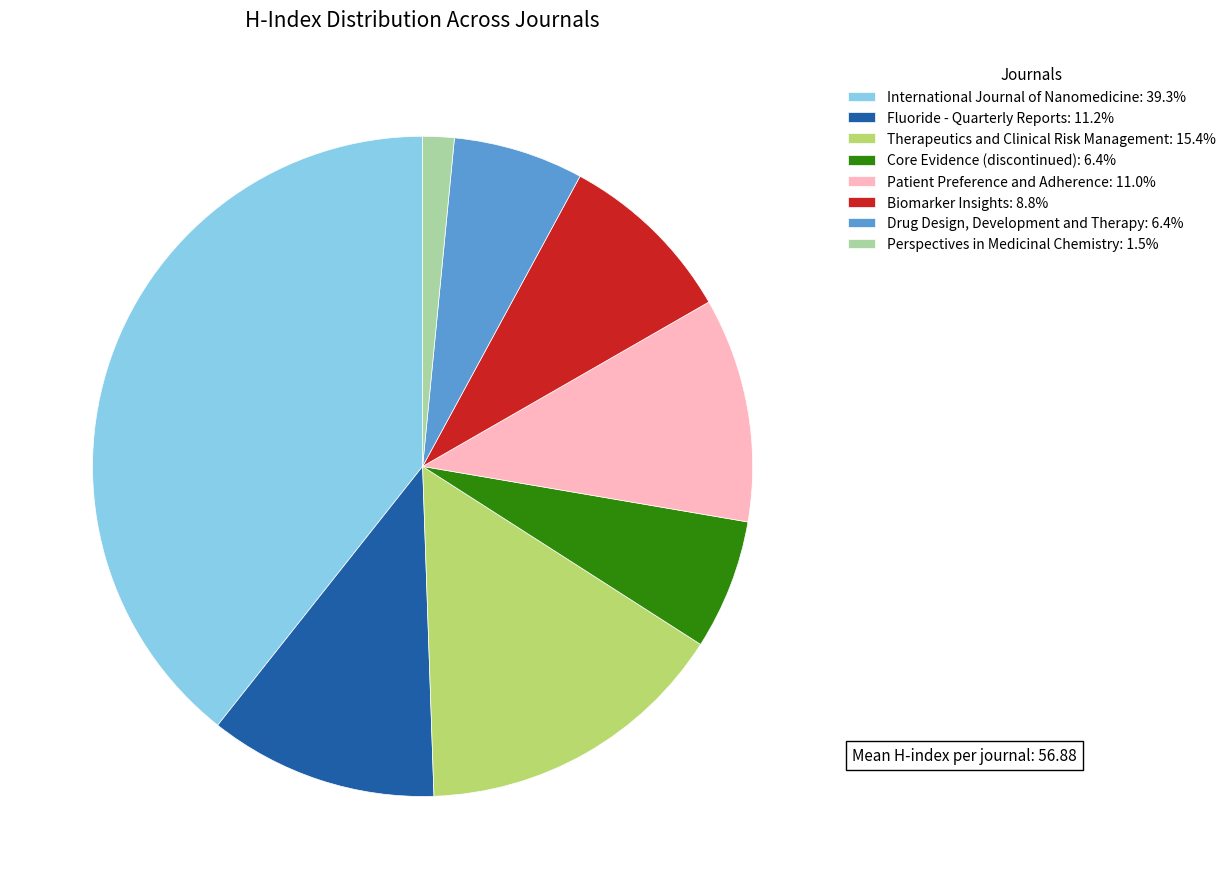

Is it true that Core Evidence (discontinued) is 1% of the pie?

False